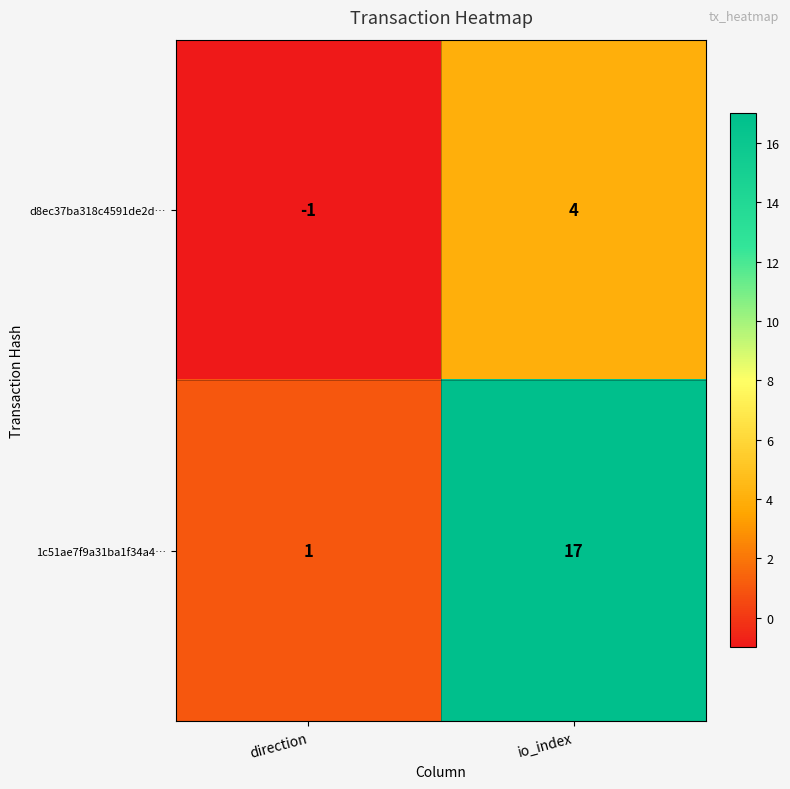

Which series has the largest total across all categories?

1c51ae7f9a31ba1f34a4…